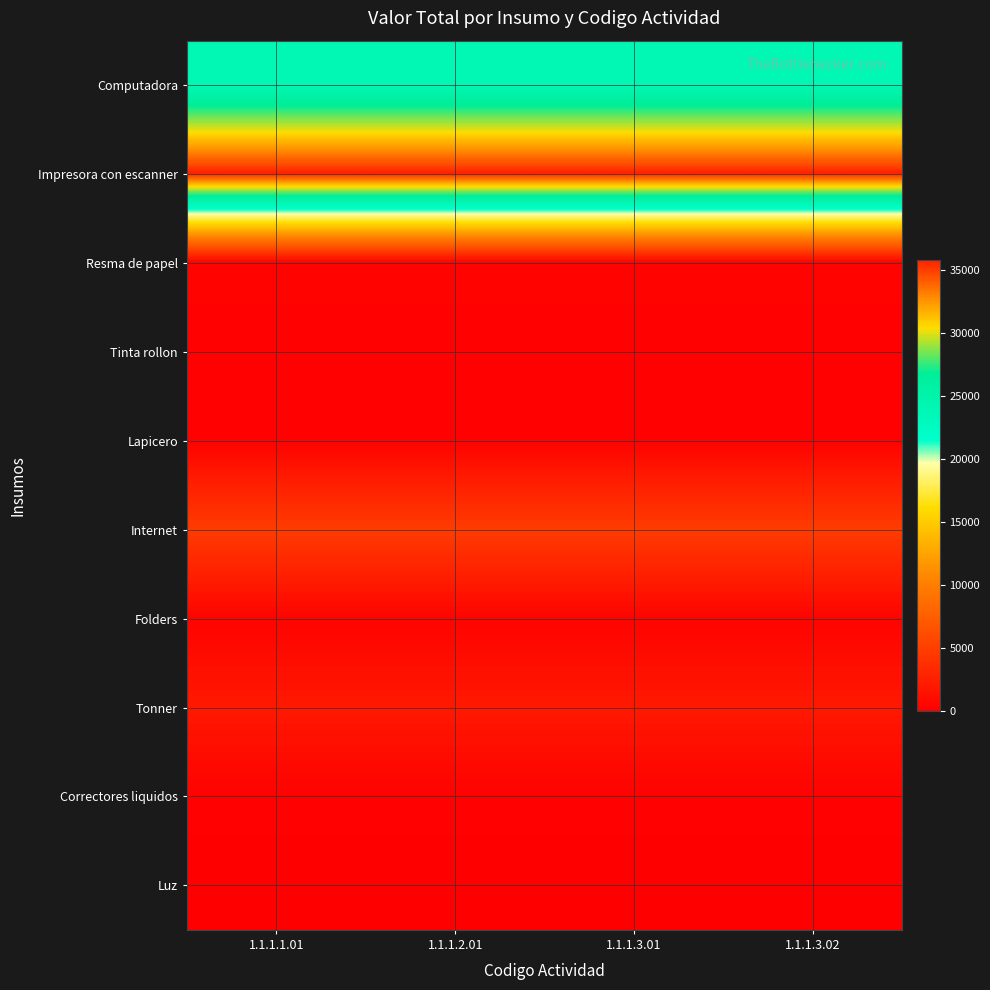

Count the number of categories in the chart.

4